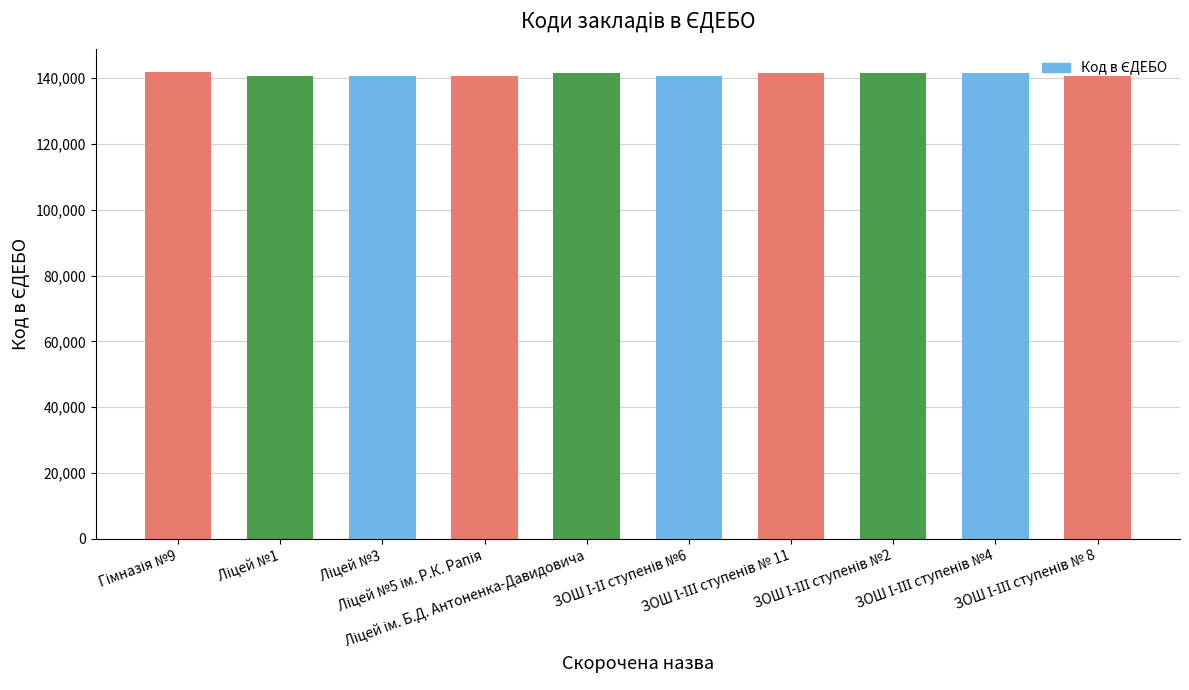

How many data points are less than 141477?

5